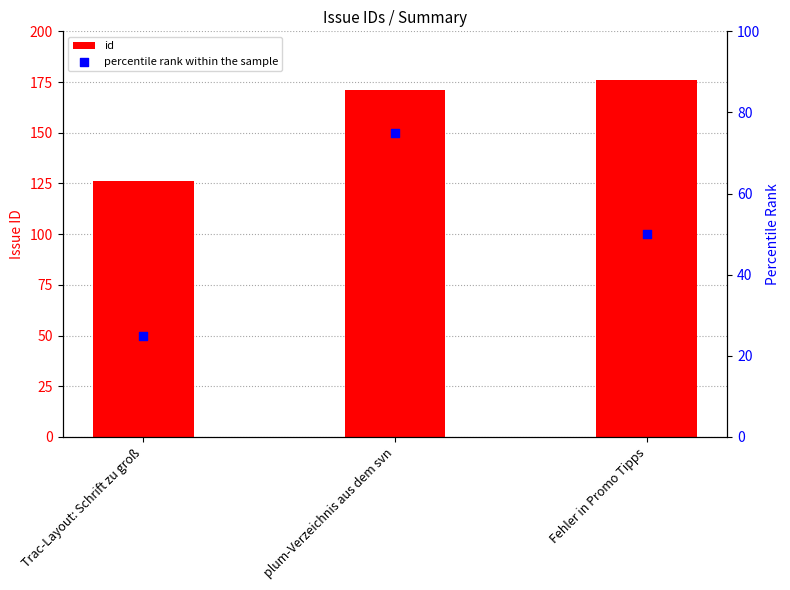

Which series reaches the minimum Y coordinate?

percentile rank within the sample